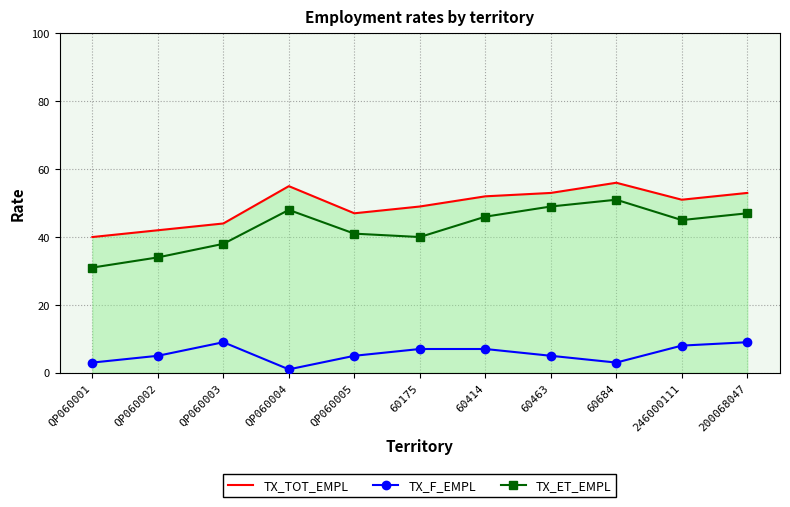

True or false: TX_TOT_EMPL and TX_F_EMPL intersect in this chart.

False